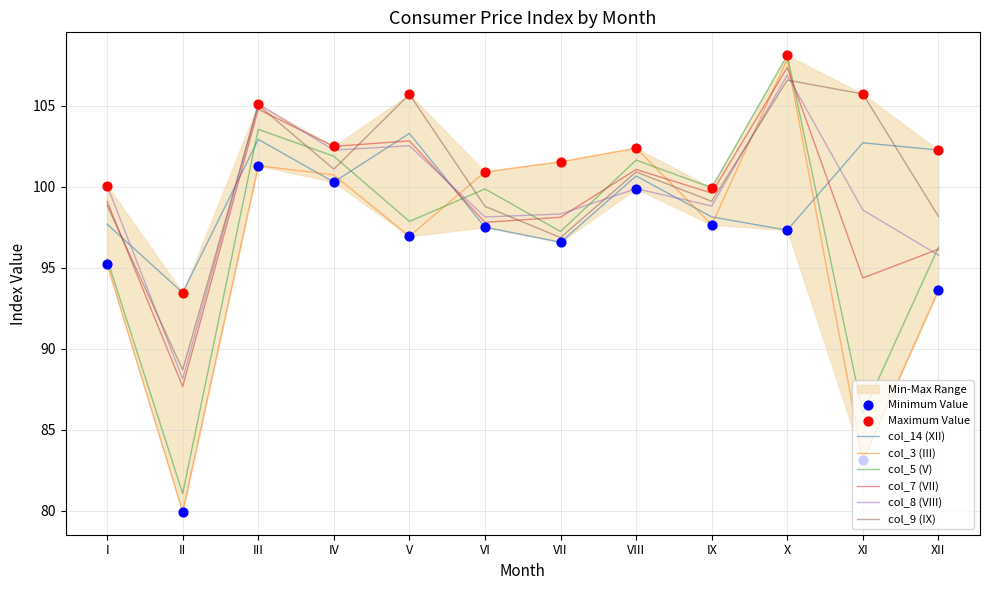

What is the total value across all series at III?

622.6